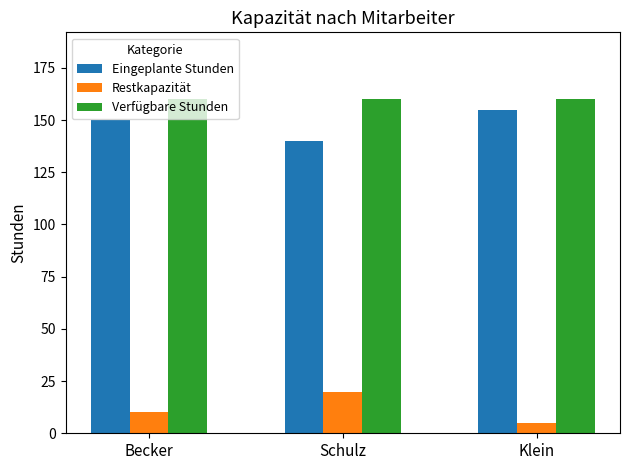

Which series has the largest total across all categories?

Verfügbare Stunden